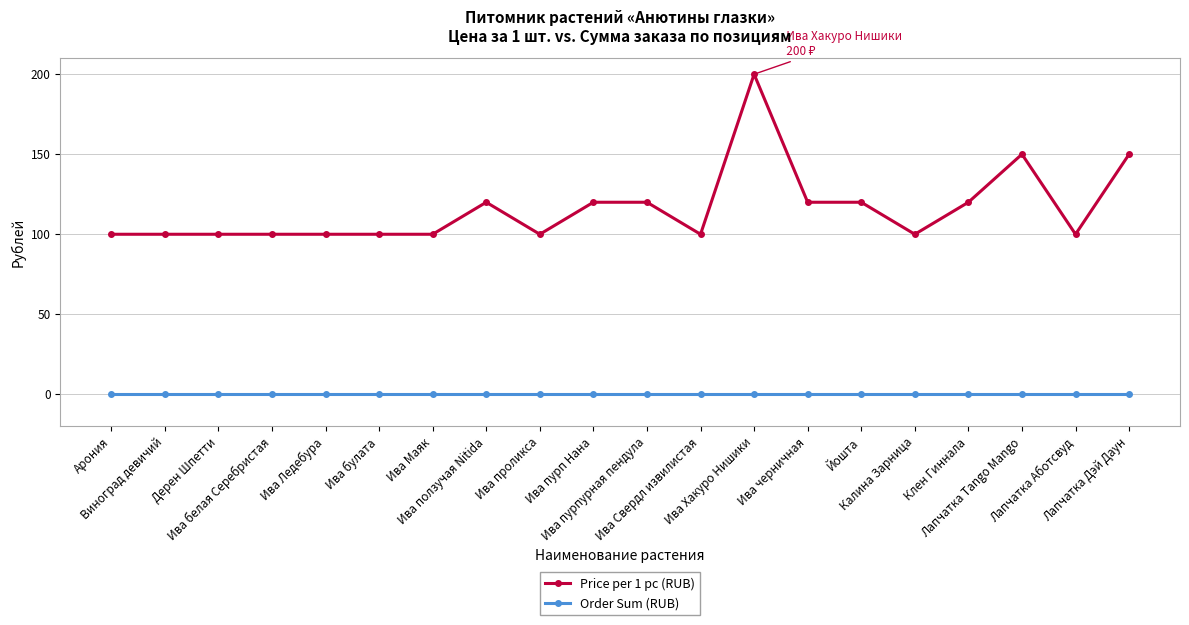

Which series has the largest total across all categories?

Price per 1 pc (RUB)